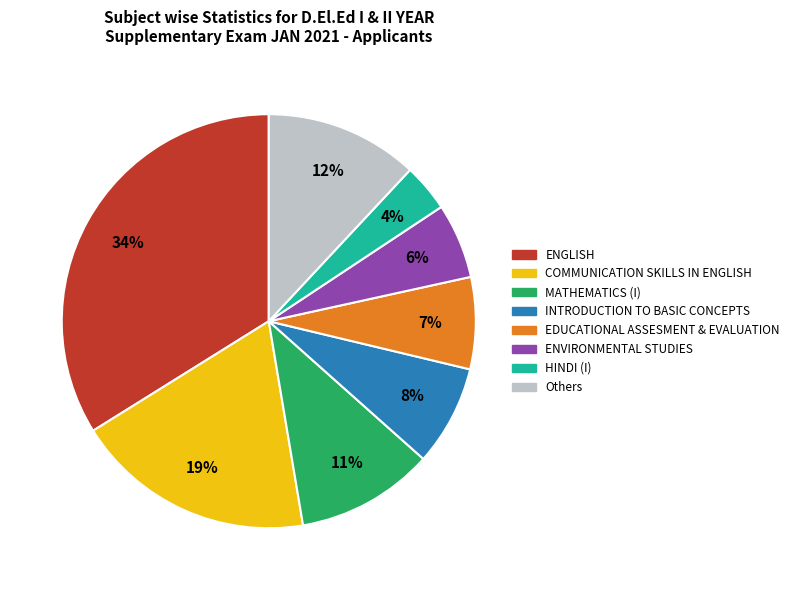

To the nearest percent, what is the average slice percentage?

12%